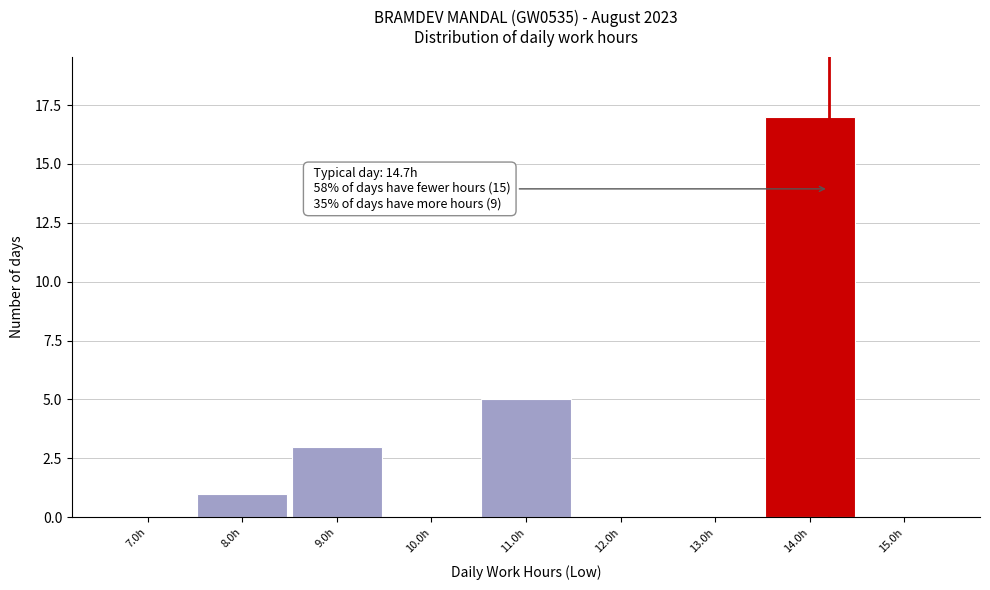

Reading left to right, list all the values displayed in this chart.

7.0h=0	8.0h=1	9.0h=3	10.0h=0	11.0h=5	12.0h=0	13.0h=0	14.0h=17	15.0h=0